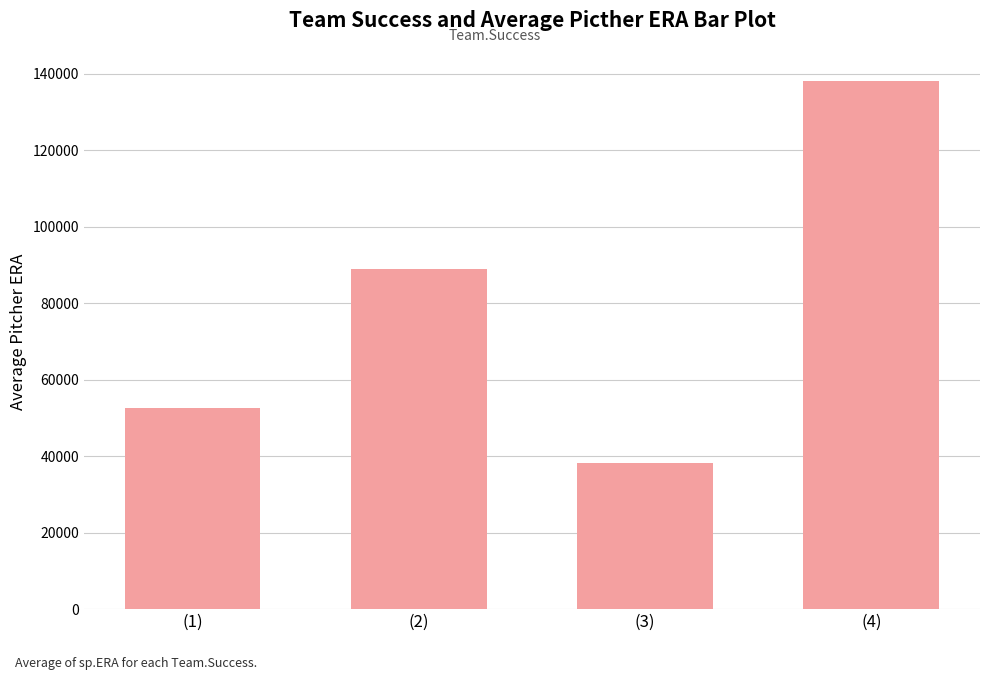

Read the value at (2), to the nearest 50.

89000